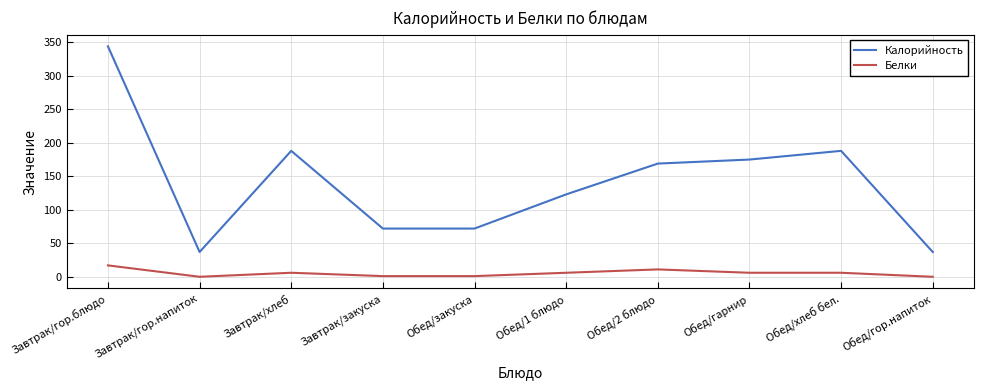

At which category is the sum across all series the highest?

Завтрак/гор.блюдо